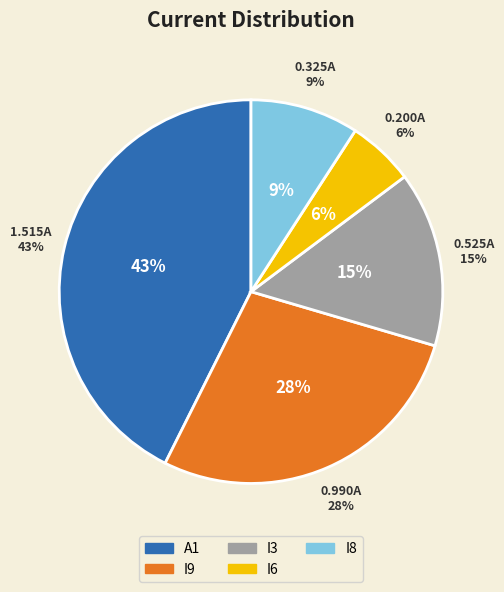

Is there a majority slice in this chart?

No